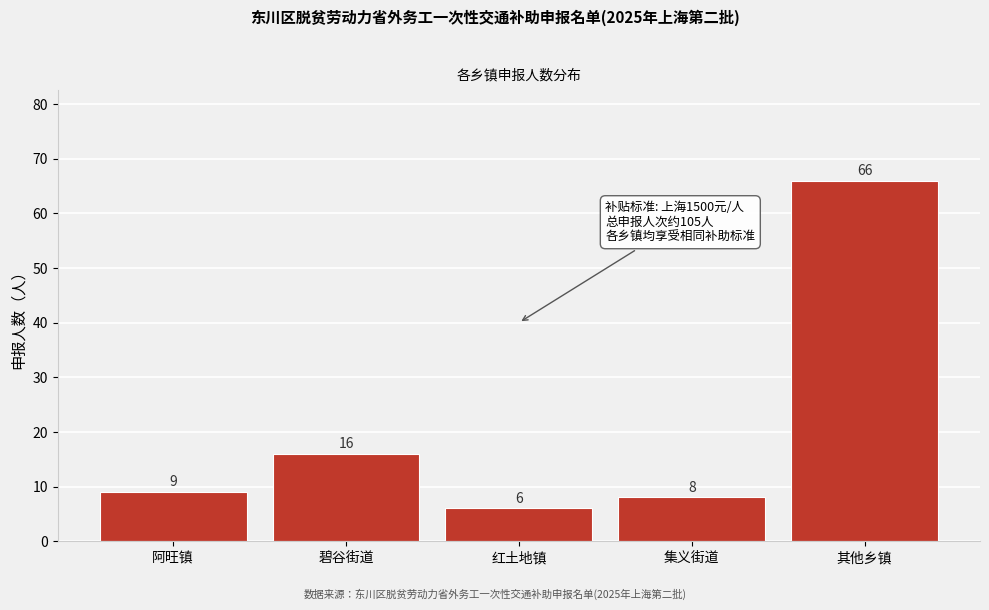

Reading left to right, what are all the values shown in this chart?

阿旺镇=9	碧谷街道=16	红土地镇=6	集义街道=8	其他乡镇=66